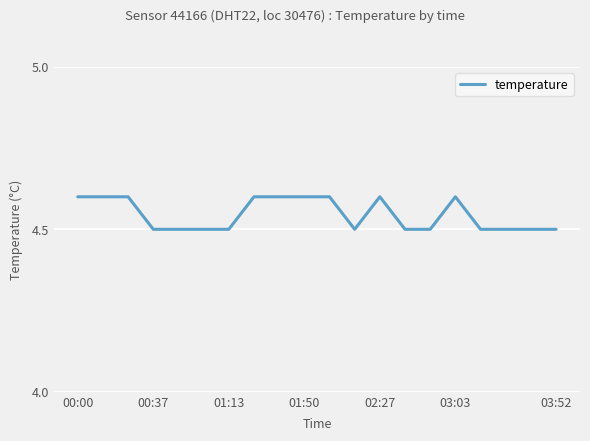

What is the smallest value displayed?

4.5